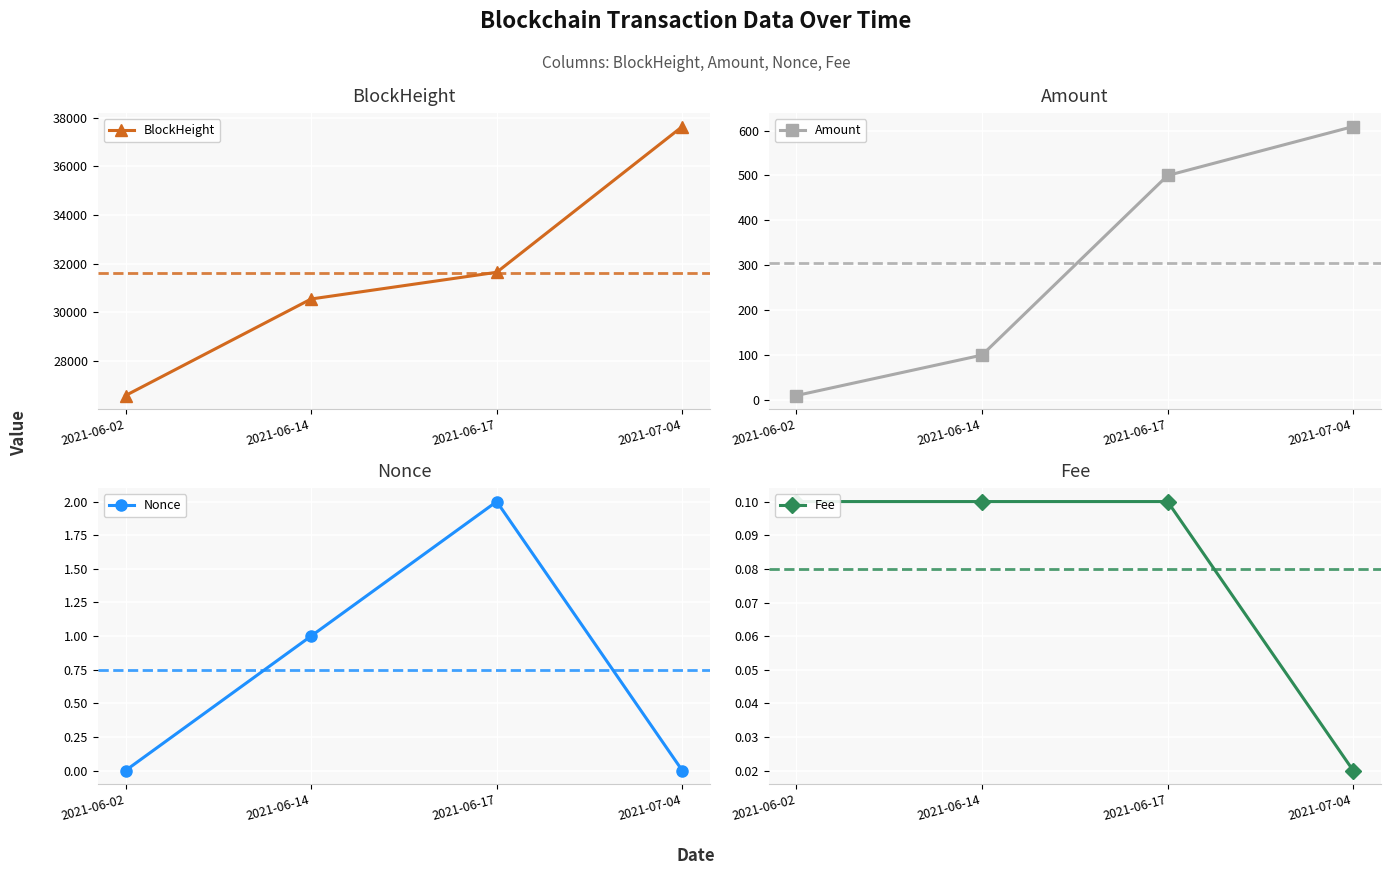

Reading left to right, extract all data points from this chart.

BlockHeight: 2021-06-02=26589.0	2021-06-14=30552.0	2021-06-17=31649.0	2021-07-04=37632.0
Amount: 2021-06-02=10.0	2021-06-14=100.0	2021-06-17=500.0	2021-07-04=609.0
Nonce: 2021-06-02=0.0	2021-06-14=1.0	2021-06-17=2.0	2021-07-04=0.0
Fee: 2021-06-02=0.1	2021-06-14=0.1	2021-06-17=0.1	2021-07-04=0.0